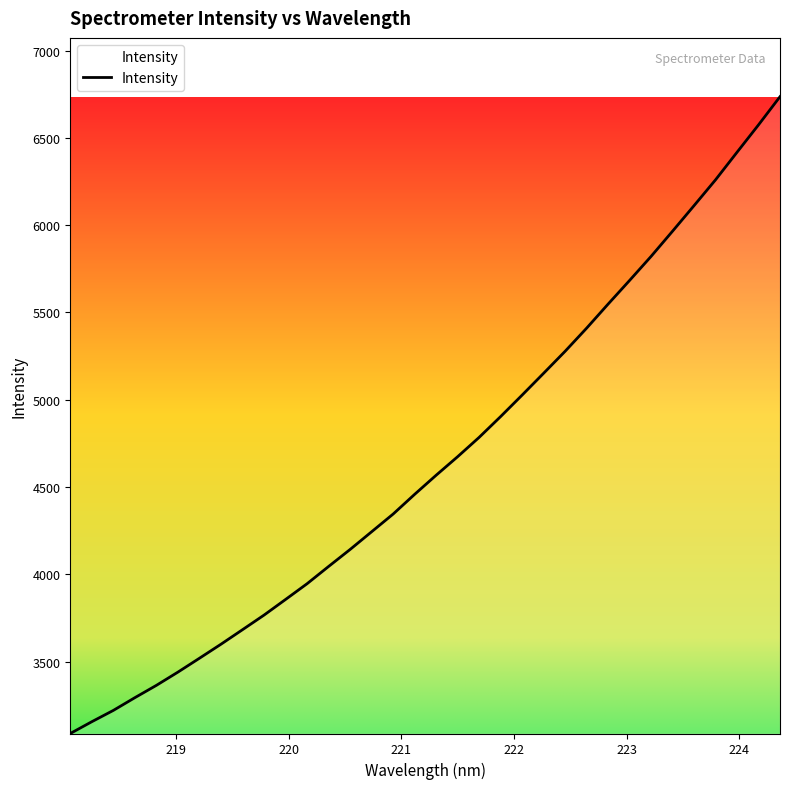

What is the maximum value shown in the chart?

6735.6